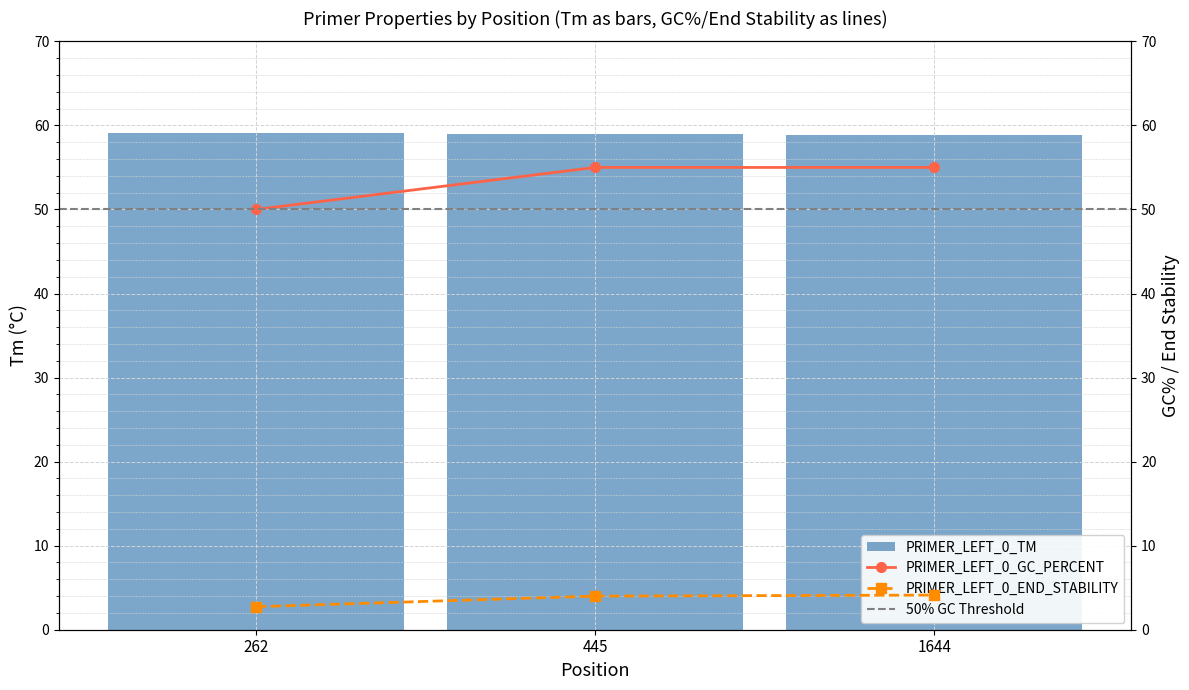

Is it true that PRIMER_LEFT_0_END_STABILITY equals 6.2 at 445?

False